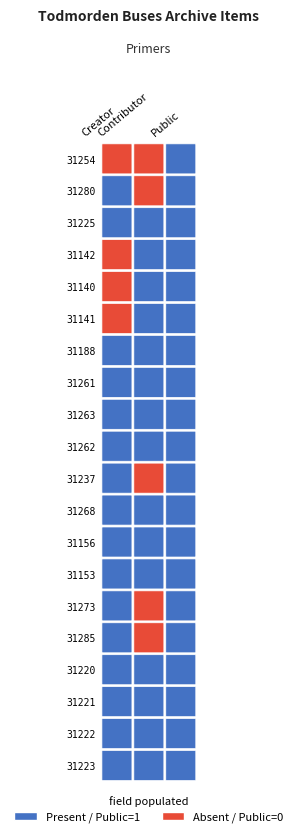

Reading left to right, list all the values displayed in this chart.

31254: 0=0	1=0	2=1
31280: 0=1	1=0	2=1
31225: 0=1	1=1	2=1
31142: 0=0	1=1	2=1
31140: 0=0	1=1	2=1
31141: 0=0	1=1	2=1
31188: 0=1	1=1	2=1
31261: 0=1	1=1	2=1
31263: 0=1	1=1	2=1
31262: 0=1	1=1	2=1
31237: 0=1	1=0	2=1
31268: 0=1	1=1	2=1
31156: 0=1	1=1	2=1
31153: 0=1	1=1	2=1
31273: 0=1	1=0	2=1
31285: 0=1	1=0	2=1
31220: 0=1	1=1	2=1
31221: 0=1	1=1	2=1
31222: 0=1	1=1	2=1
31223: 0=1	1=1	2=1